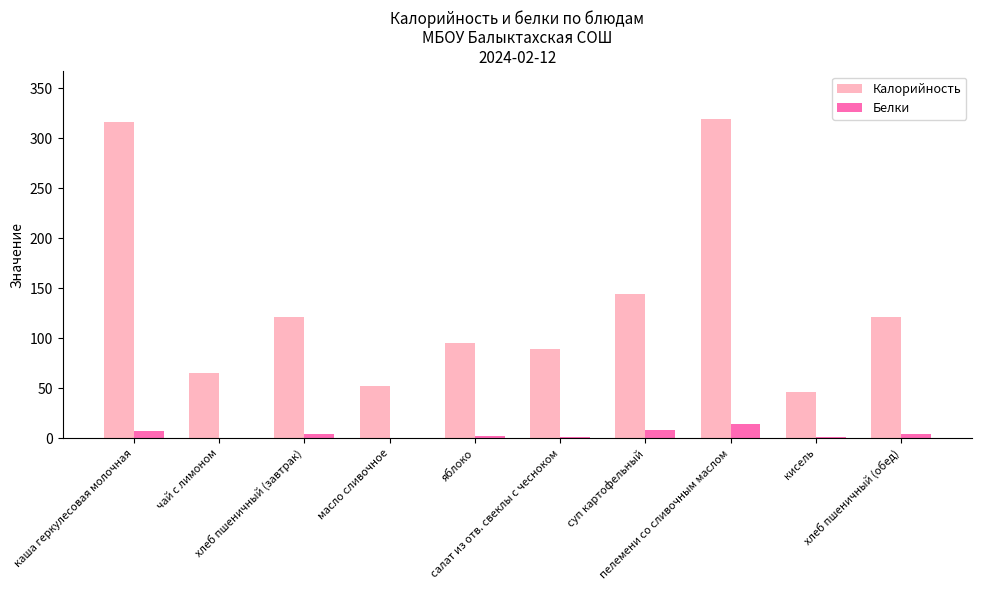

Which series has the largest total across all categories?

Калорийность